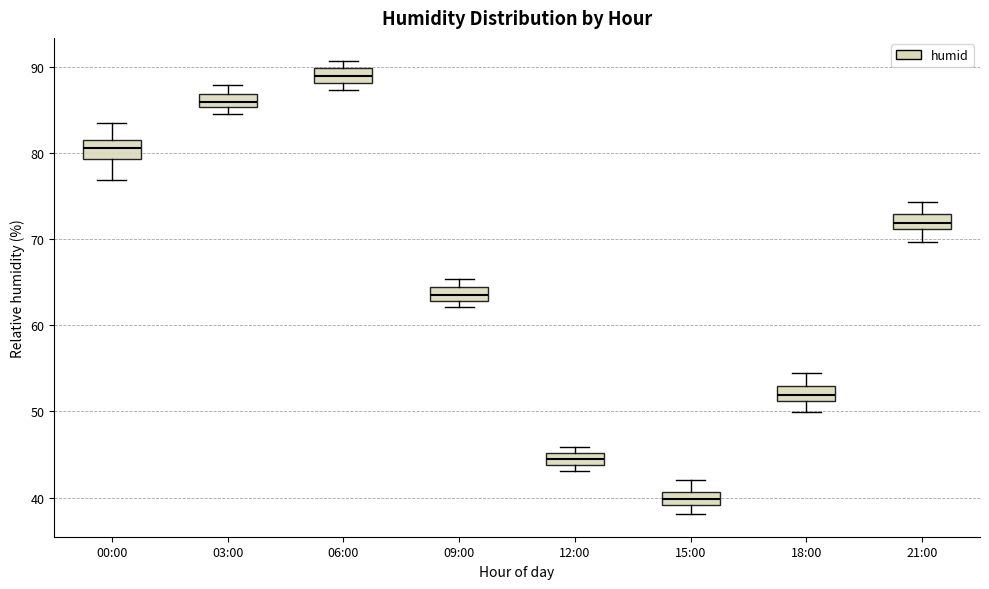

Which box has the highest median line?

06:00